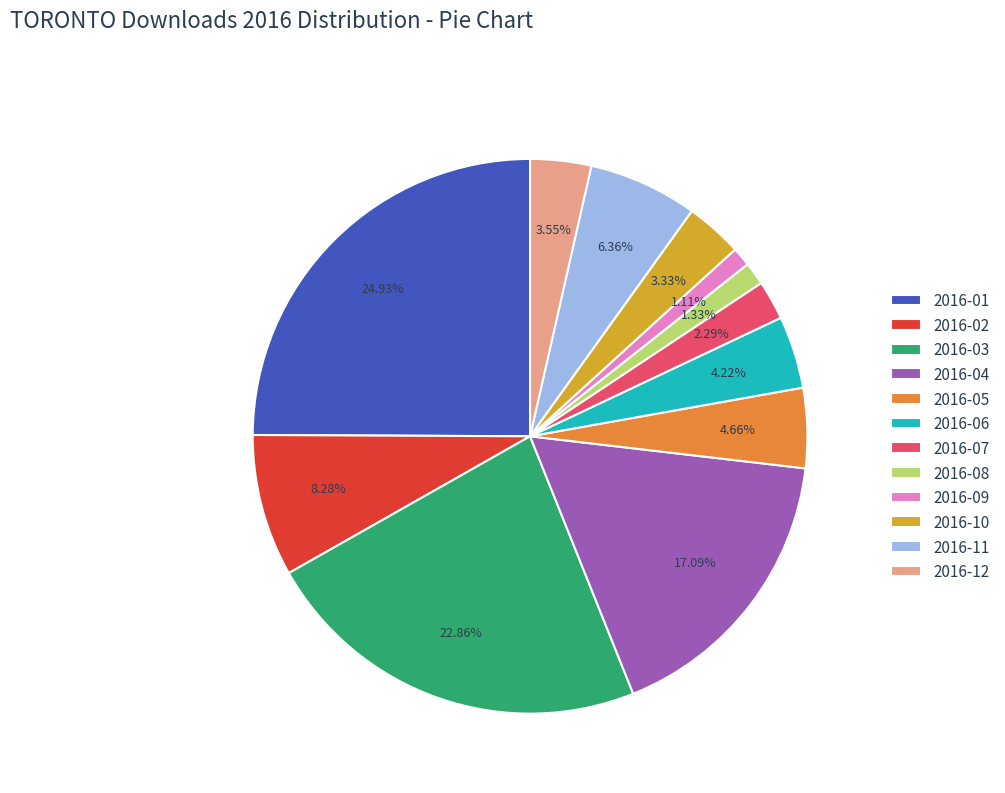

Between 2016-11 and 2016-07, which is larger?

2016-11